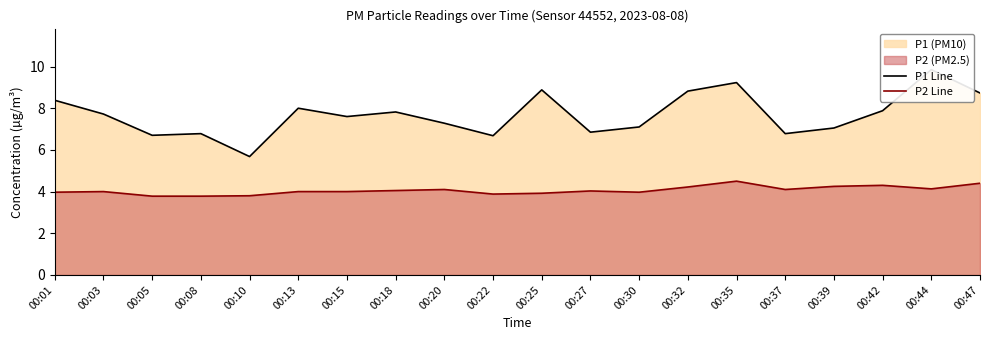

Reading left to right, extract all data points from this chart.

P1 Line: 00:01=8.4	00:03=7.7	00:05=6.7	00:08=6.8	00:10=5.7	00:13=8.0	00:15=7.6	00:18=7.8	00:20=7.3	00:22=6.7	00:25=8.9	00:27=6.8	00:30=7.1	00:32=8.8	00:35=9.2	00:37=6.8	00:39=7.0	00:42=7.9	00:44=9.8	00:47=8.7
P2 Line: 00:01=4.0	00:03=4.0	00:05=3.8	00:08=3.8	00:10=3.8	00:13=4.0	00:15=4.0	00:18=4.0	00:20=4.1	00:22=3.9	00:25=3.9	00:27=4.0	00:30=4.0	00:32=4.2	00:35=4.5	00:37=4.1	00:39=4.2	00:42=4.3	00:44=4.1	00:47=4.4